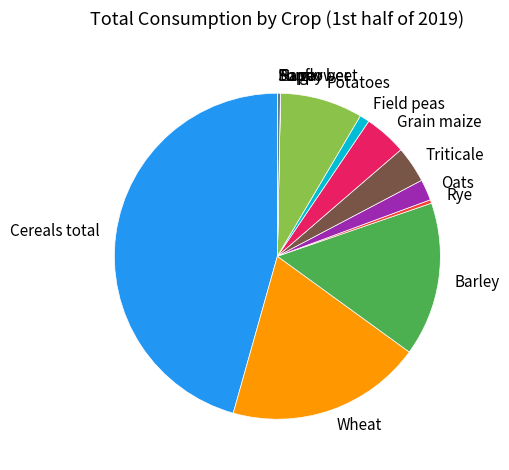

What is the largest slice in the pie chart?

Cereals total